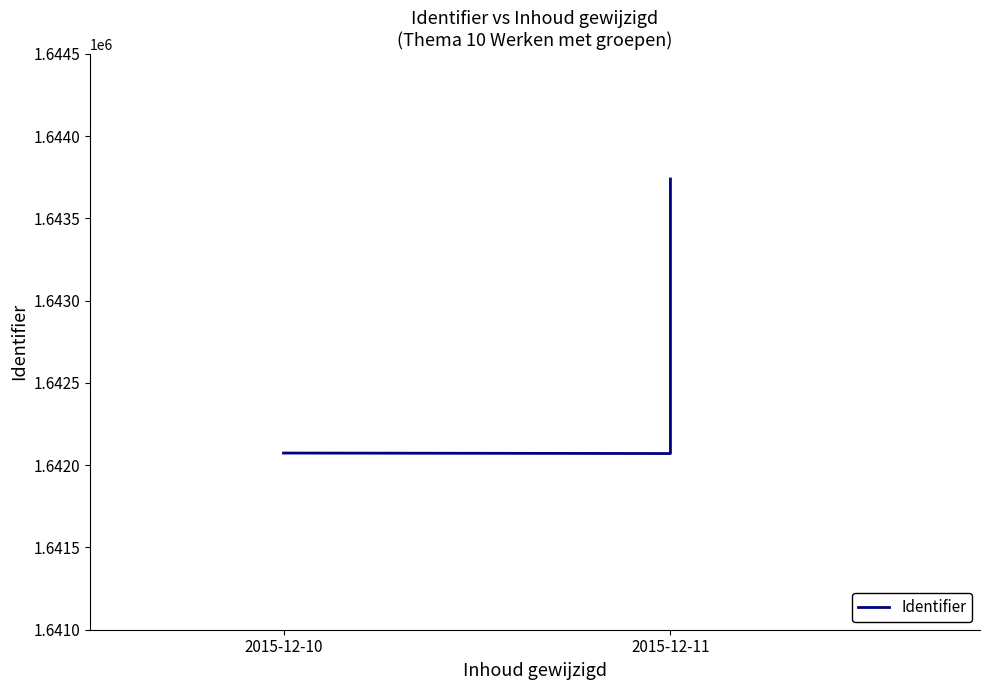

What is the average value?

1642886